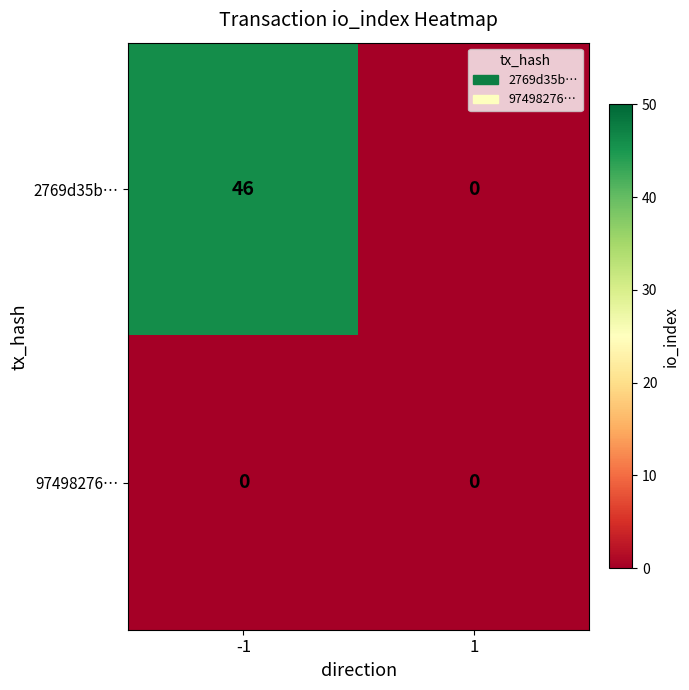

Count the number of data series in this chart.

2